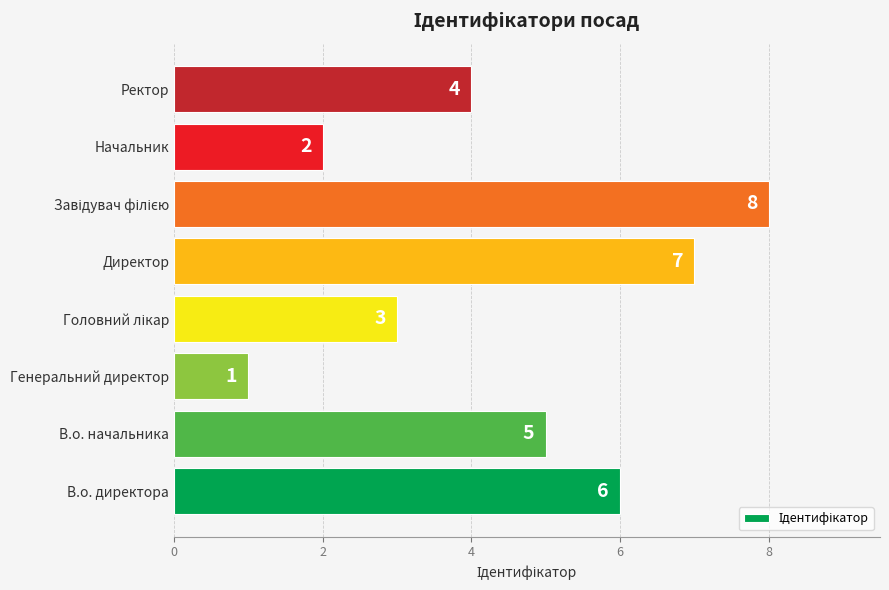

Where is the data nearest to the value 4?

Ректор